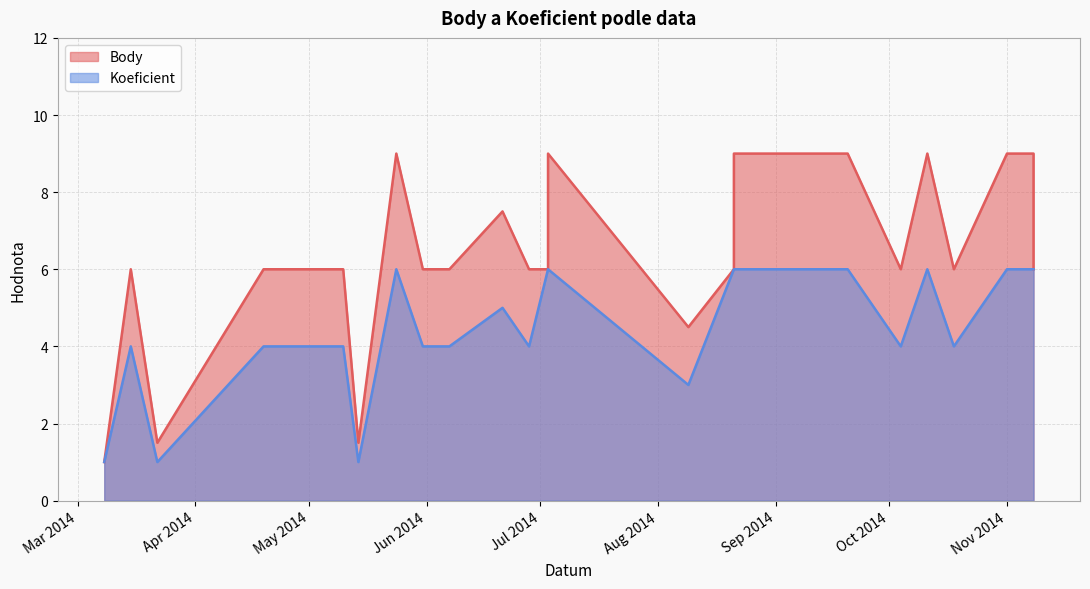

Reading right to left, what are all the values shown in this chart?

Body: 6.0	9.0	9.0	6.0	9.0	6.0	9.0	9.0	9.0	9.0	6.0	4.5	9.0	6.0	6.0	7.5	6.0	6.0	9.0	1.5	6.0	6.0	1.5	6.0	1.0
Koeficient: 6.0	6.0	6.0	4.0	6.0	4.0	6.0	6.0	6.0	6.0	6.0	3.0	6.0	6.0	4.0	5.0	4.0	4.0	6.0	1.0	4.0	4.0	1.0	4.0	1.0